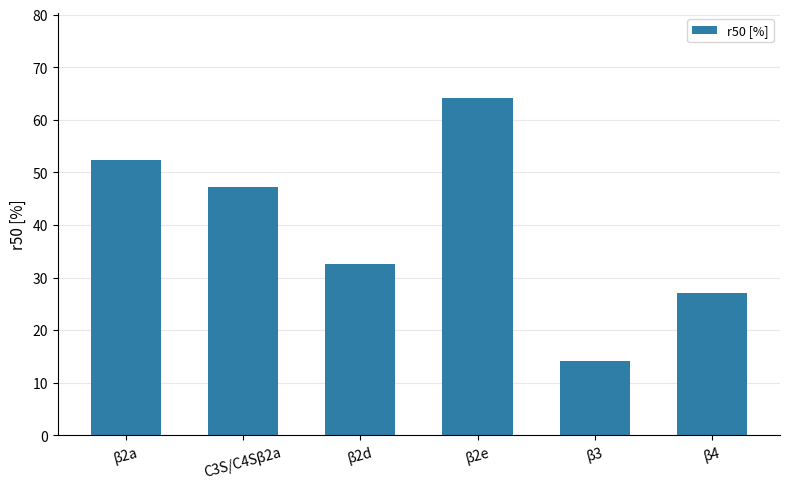

What is the label of the 2nd bar from the right?

β3